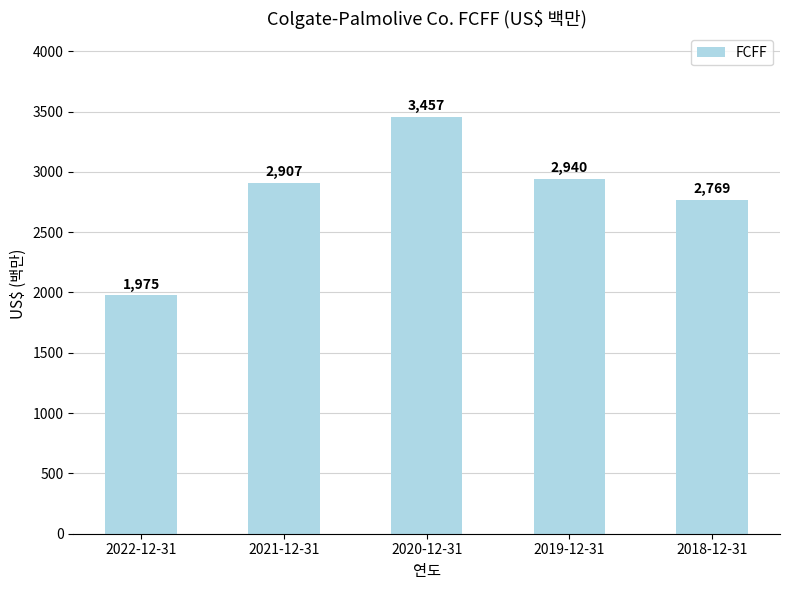

What is the average value?

2810